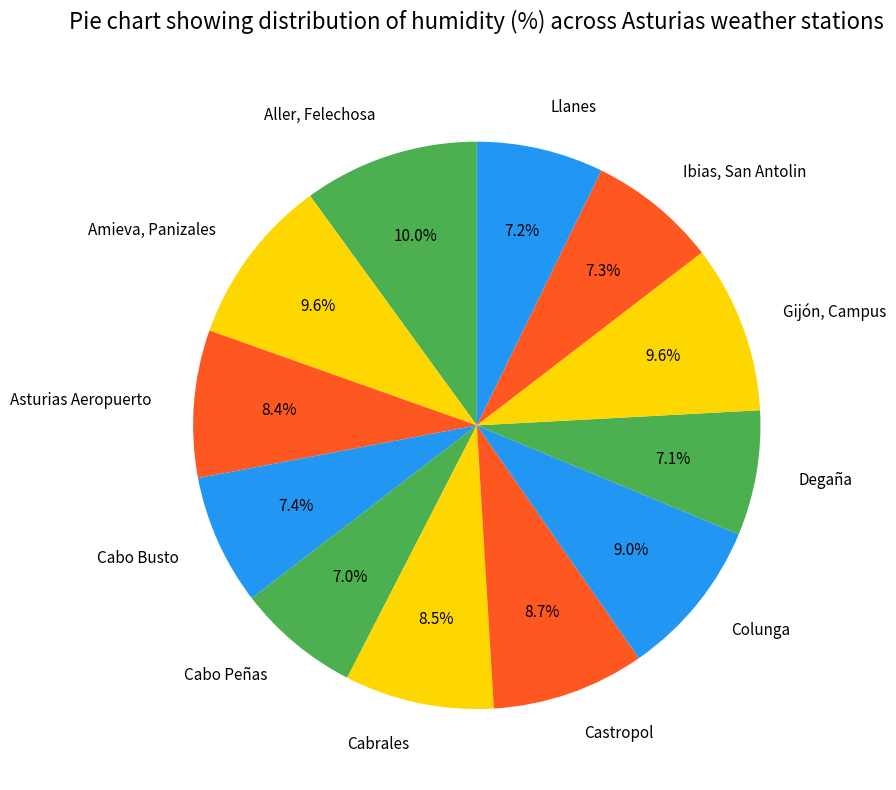

To the nearest percent, what portion does Aller, Felechosa represent?

10%